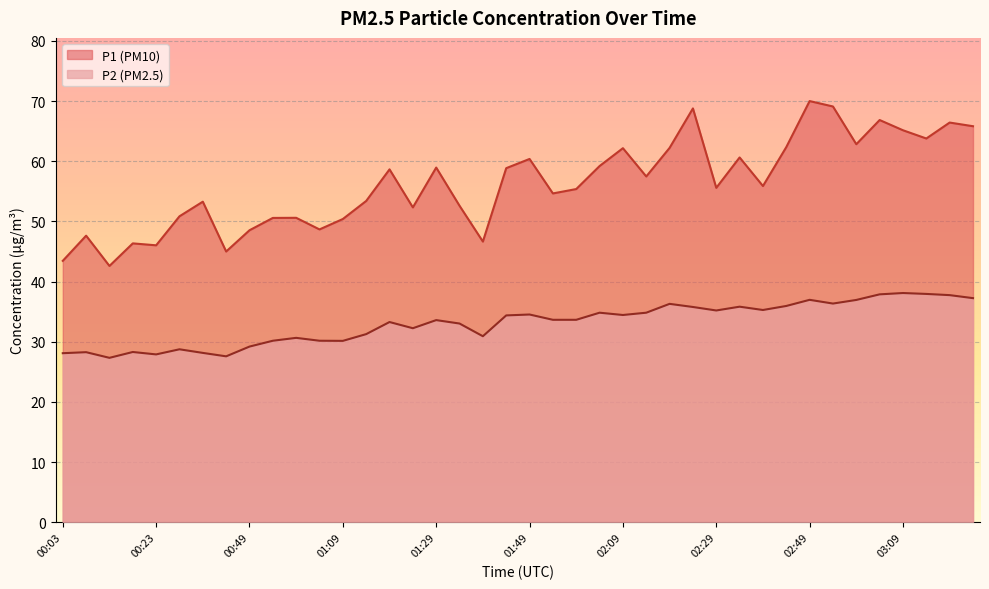

At which category does the chart reach its peak across all series?

02:49